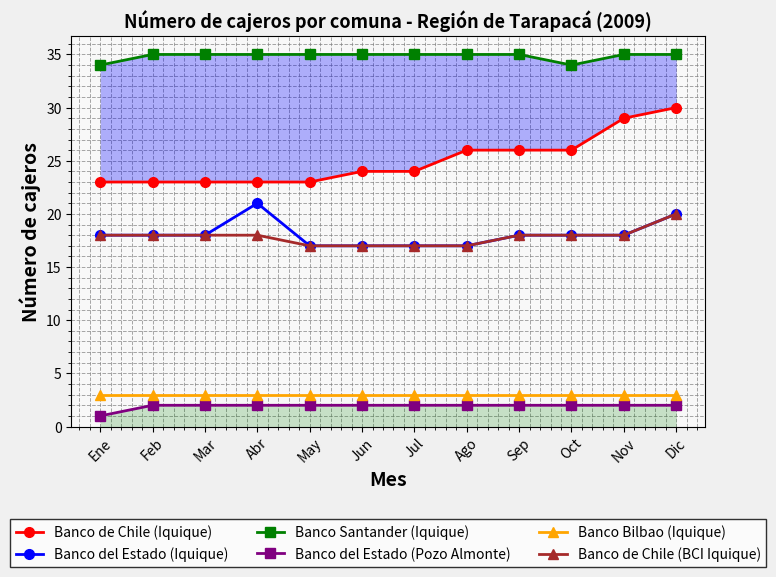

Which has a higher value, May or Mar?

May